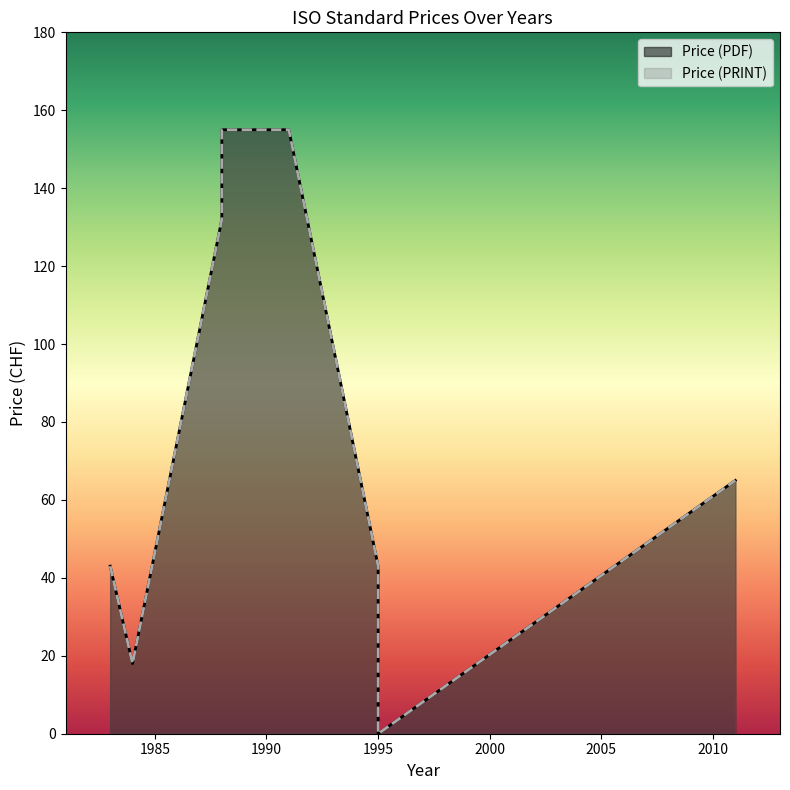

How many values in the Price (PDF) series exceed 65?

3